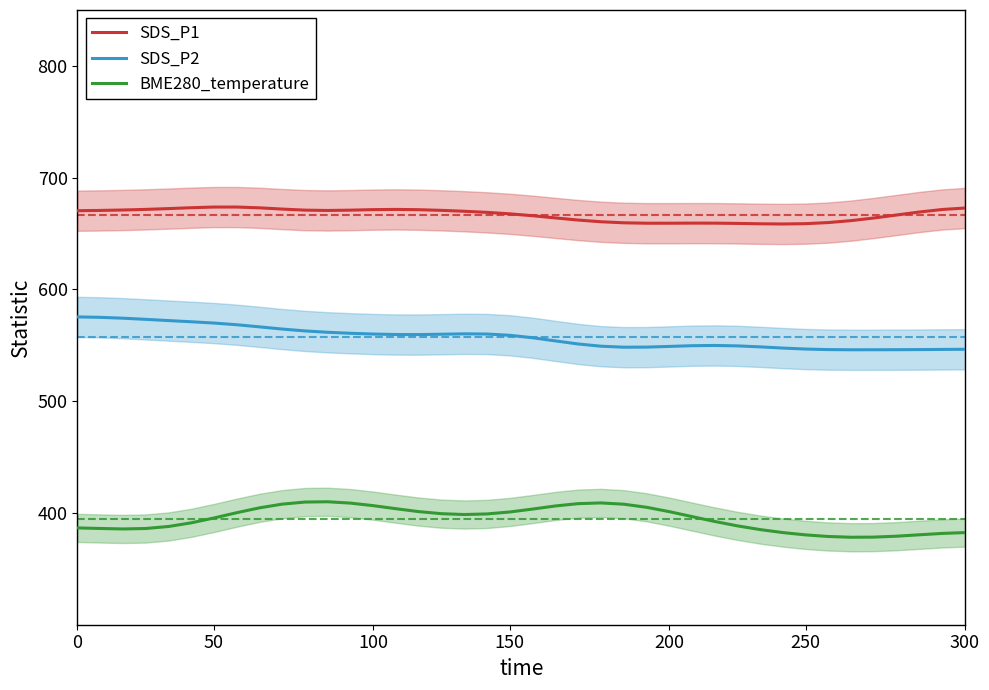

Which series has the widest spread of values?

BME280_temperature